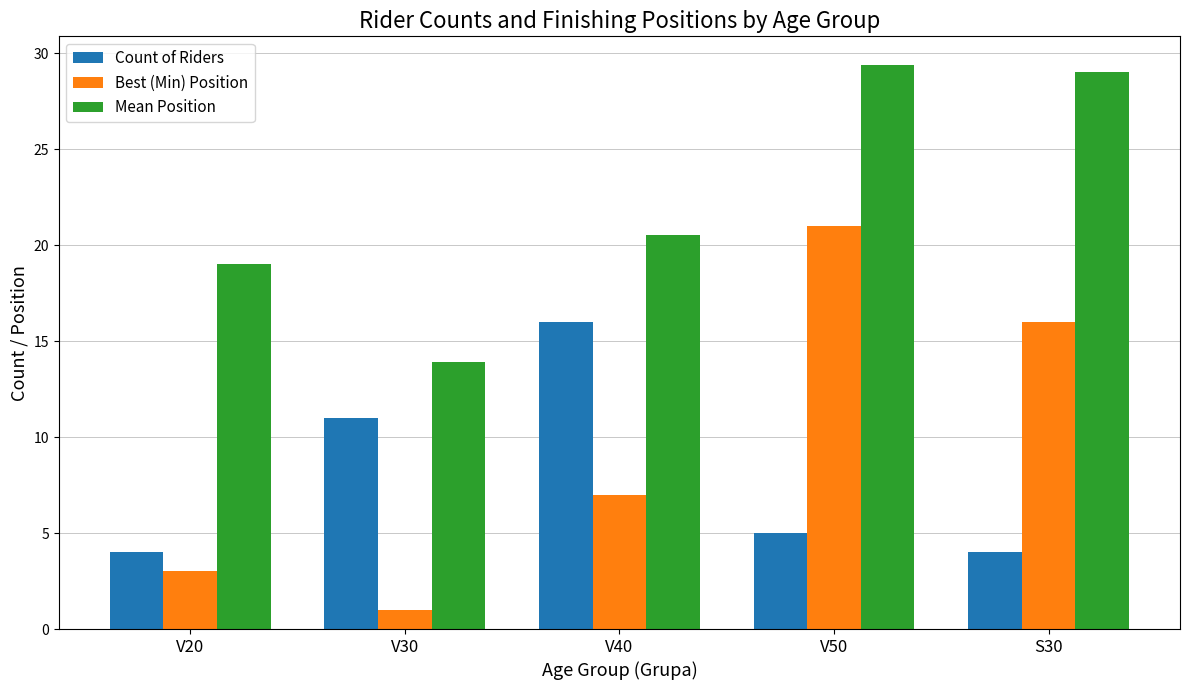

How many categories are shown in the chart?

5